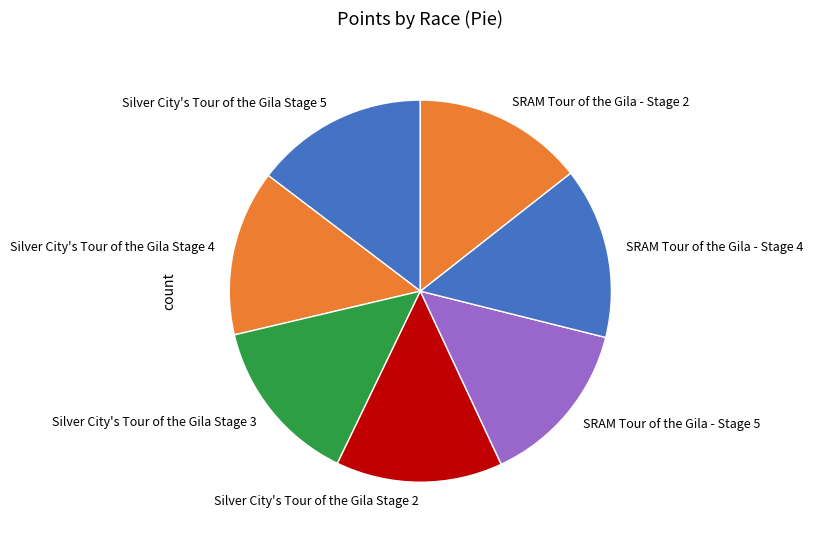

Does SRAM Tour of the Gila - Stage 5 represent more than half of the total?

No